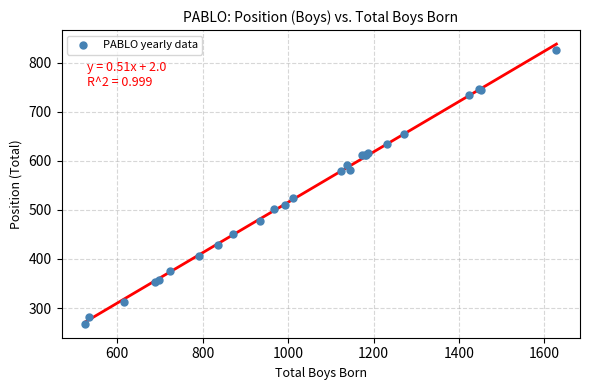

What Y value in the scatter plot is closest to 547?

524